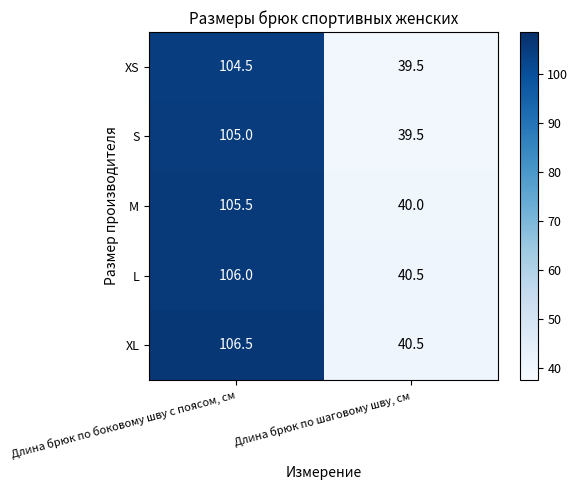

At how many categories does at least one series exceed 49?

1